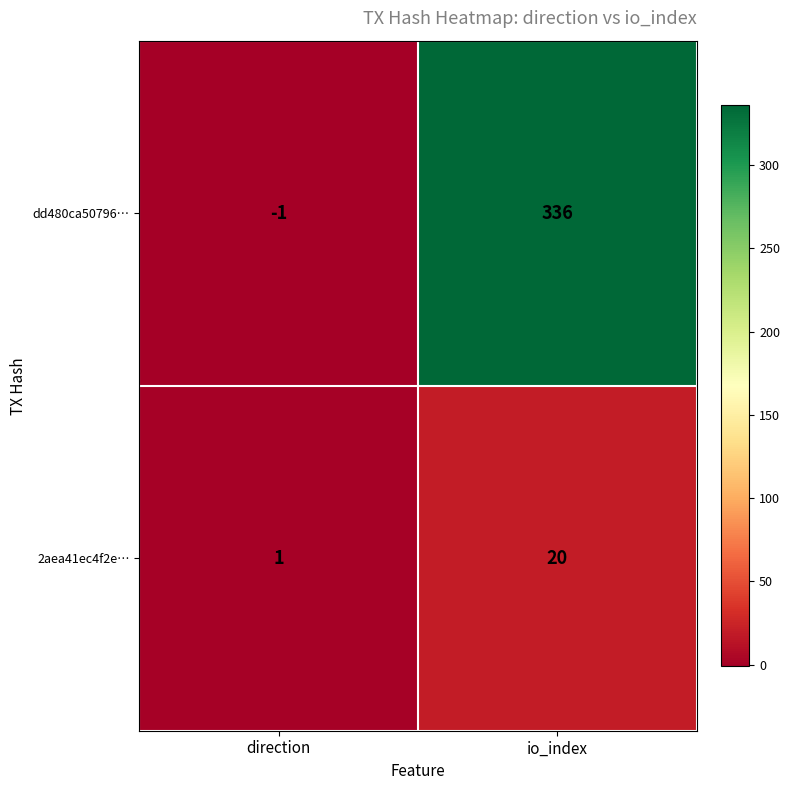

What is the spread (max minus min) of values at io_index?

316